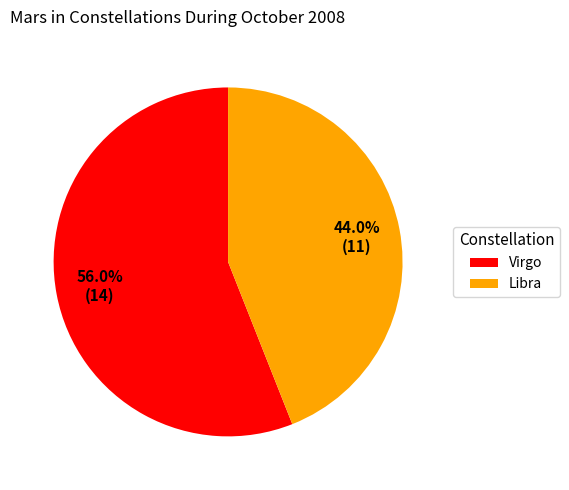

What percentage is the Libra slice, to the nearest percent?

44%